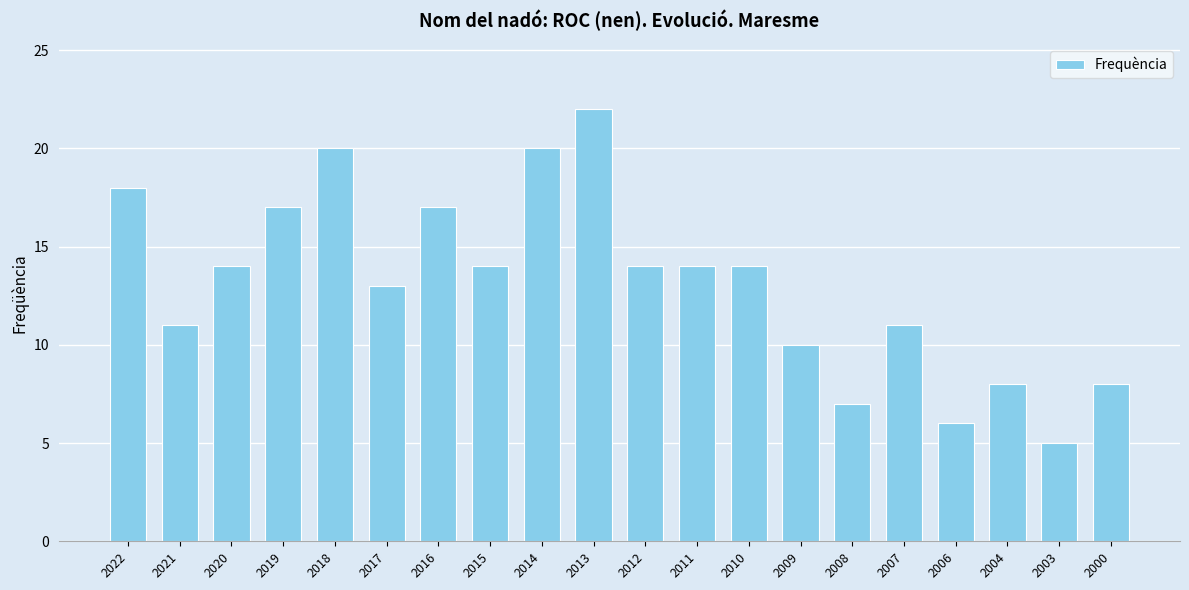

The value at 2021 is 11. True or false?

True